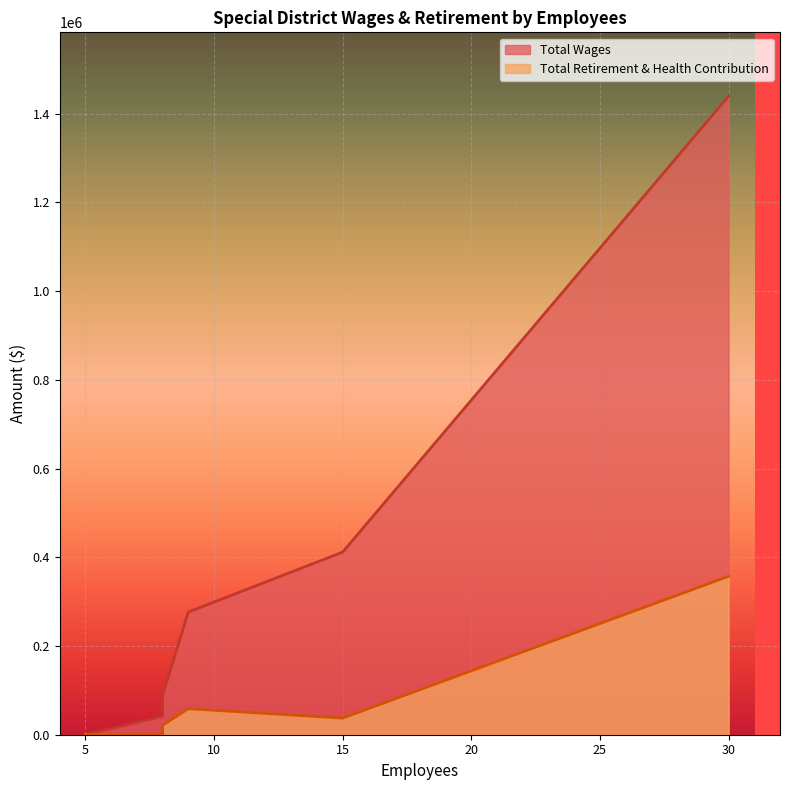

What is the sum of the Total Retirement & Health Contribution values at 9 and 8?

58660